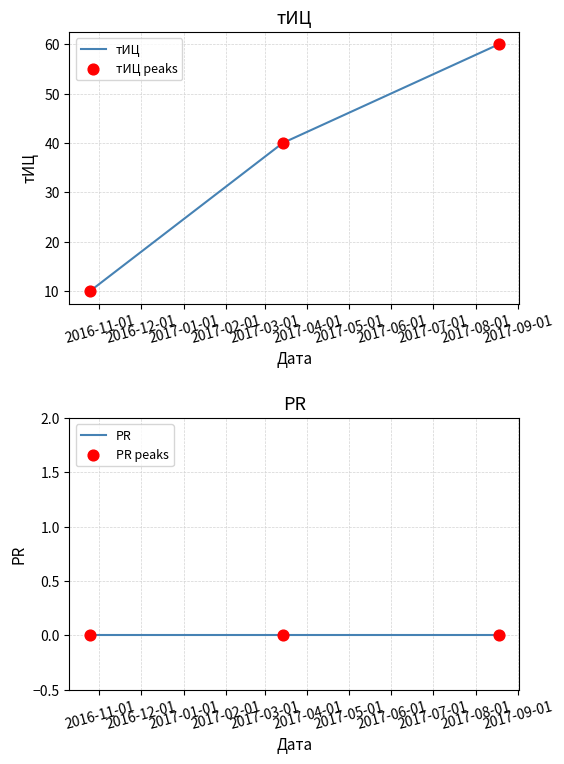

What are all the series names shown in the legend?

тИЦ, тИЦ peaks, PR, PR peaks